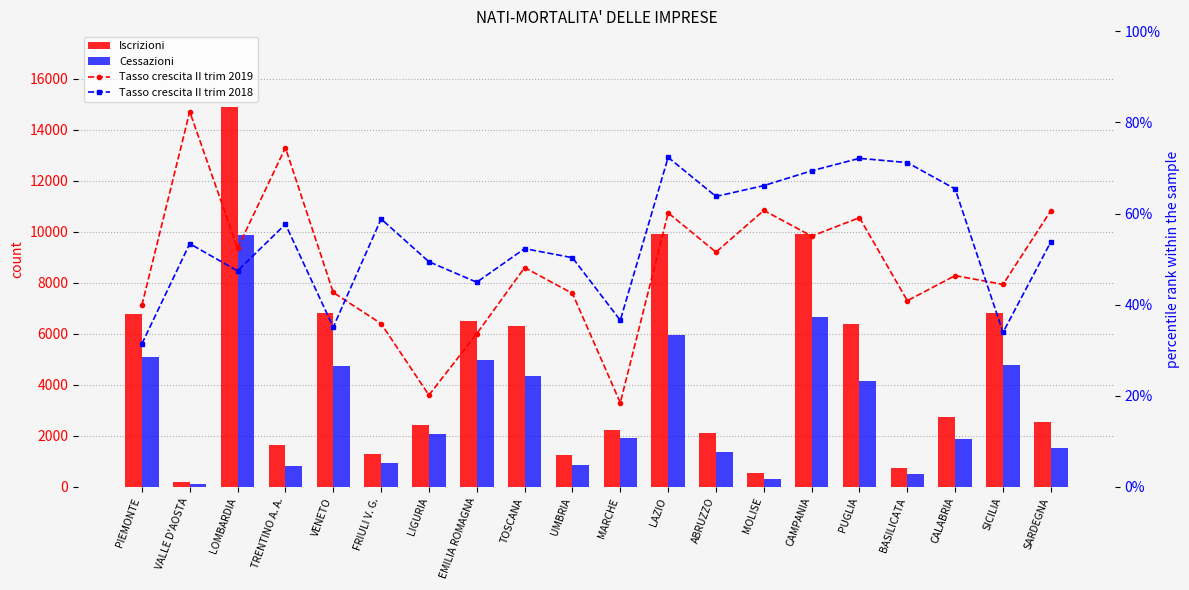

At which label is Cessazioni closest to 4993?

EMILIA ROMAGNA